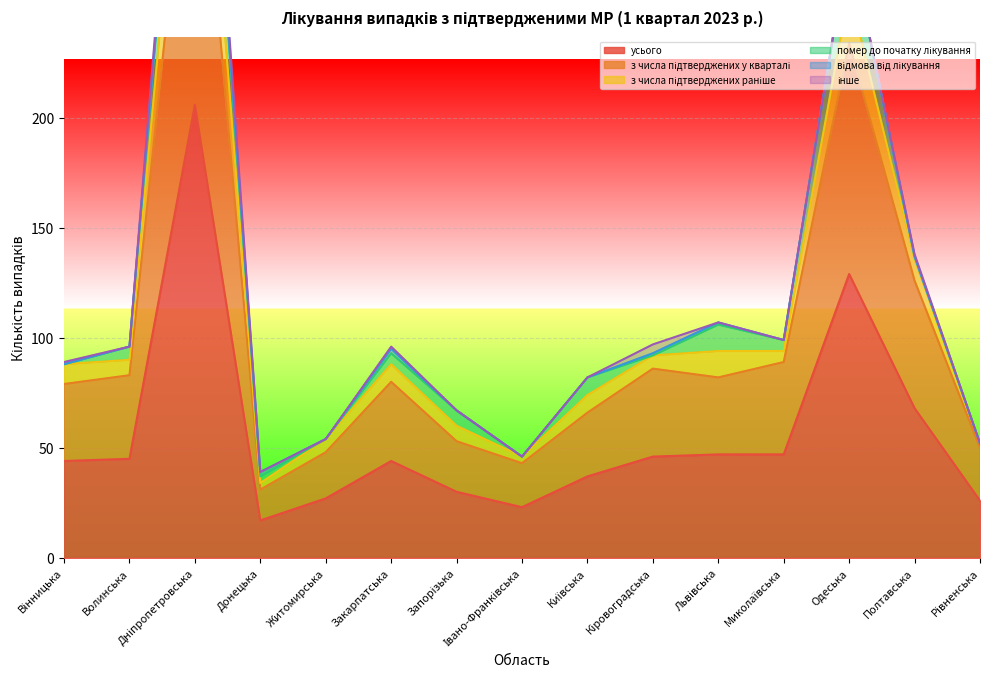

The value of з числа підтверджених раніше at Одеська is 394. True or false?

False